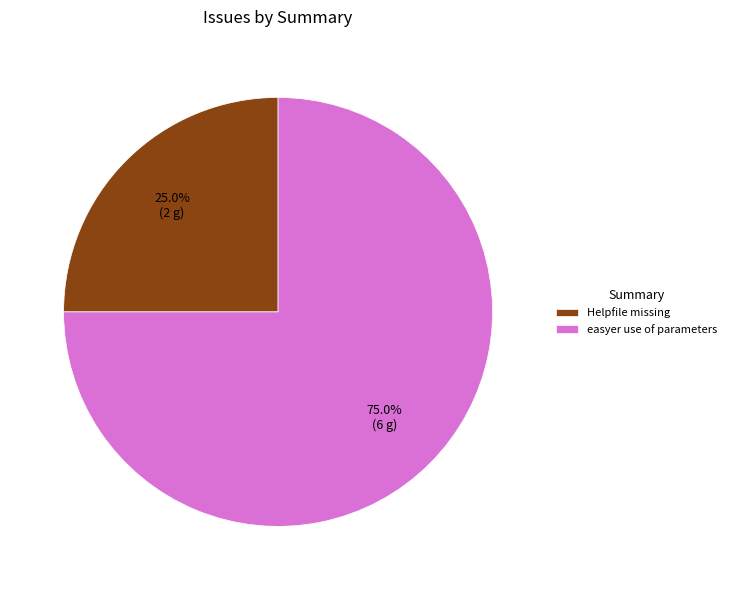

Which has a higher value, Helpfile missing or easyer use of parameters?

easyer use of parameters